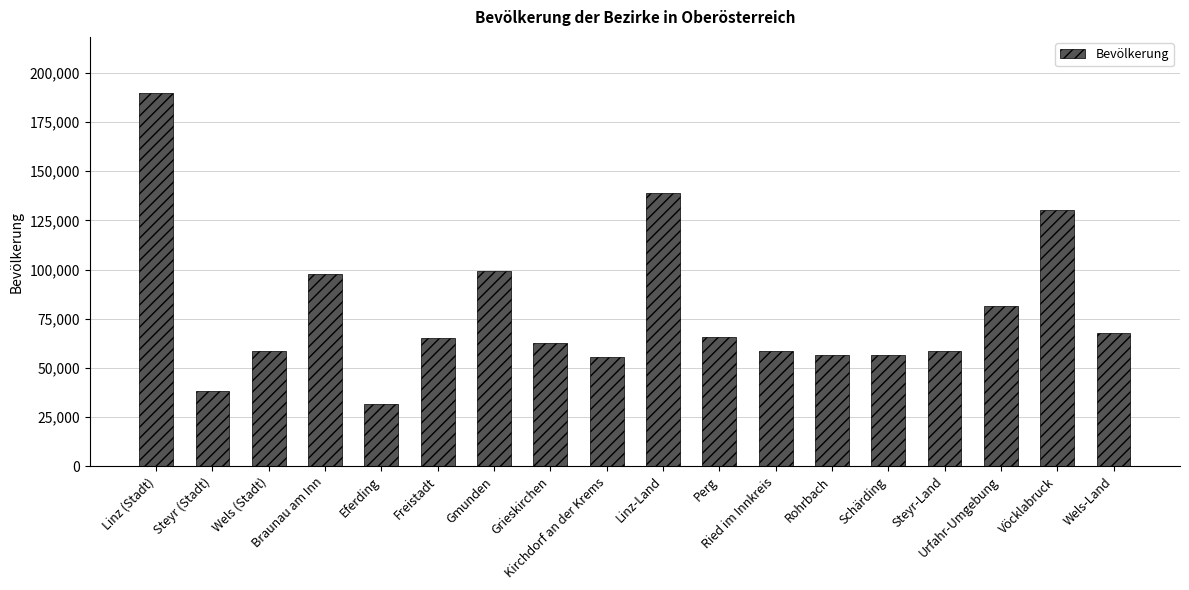

What is the label of the 14th bar from the left?

Schärding